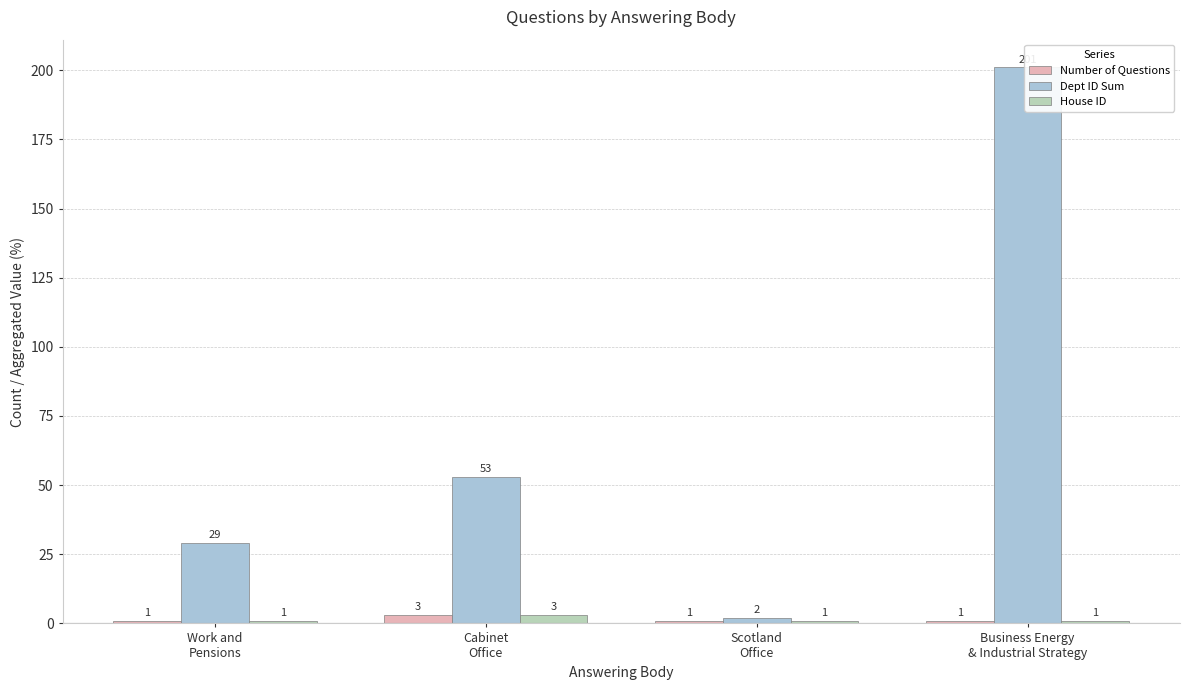

Which series has the widest spread of values?

Dept ID Sum